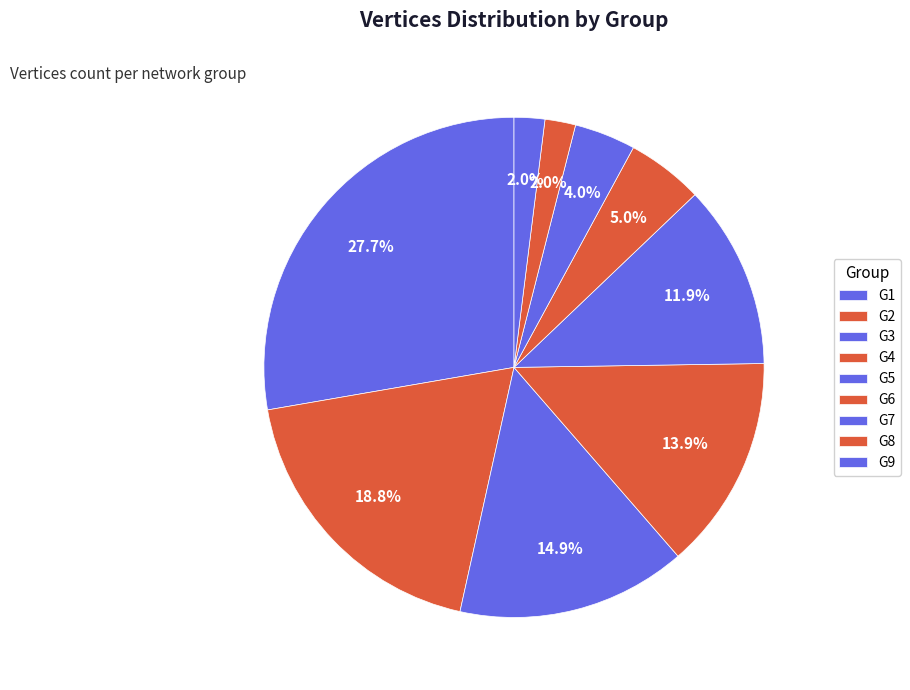

Count the number of slices in the pie.

9